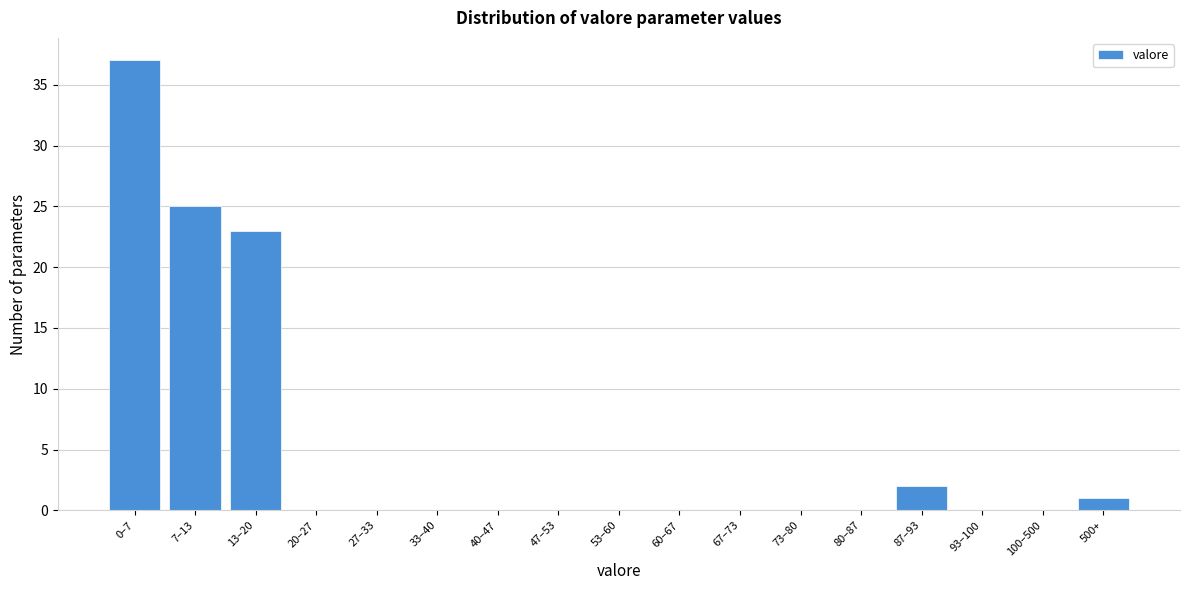

Reading right to left, transcribe all the data shown in this chart.

500+=1	100–500=0	93–100=0	87–93=2	80–87=0	73–80=0	67–73=0	60–67=0	53–60=0	47–53=0	40–47=0	33–40=0	27–33=0	20–27=0	13–20=23	7–13=25	0–7=37